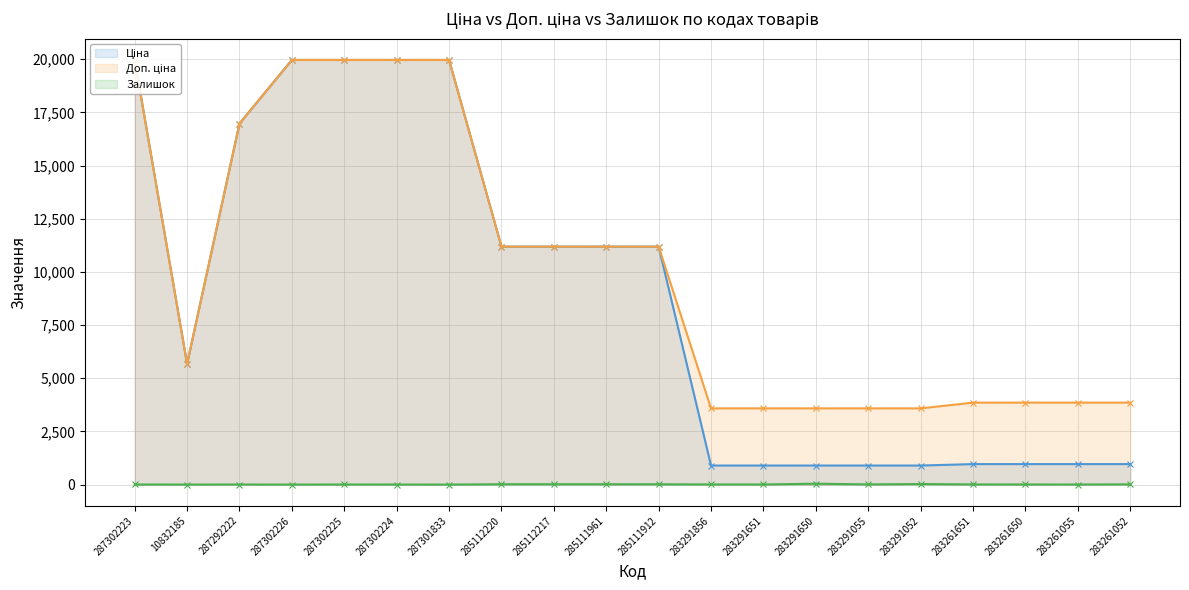

Rank the categories by Ціна value from lowest to highest.

283291856, 283291651, 283291650, 283291055, 283291052, 283261651, 283261650, 283261055, 283261052, 10832185, 285112220, 285112217, 285111961, 285111912, 287292222, 287302223, 287302226, 287302225, 287302224, 287301833